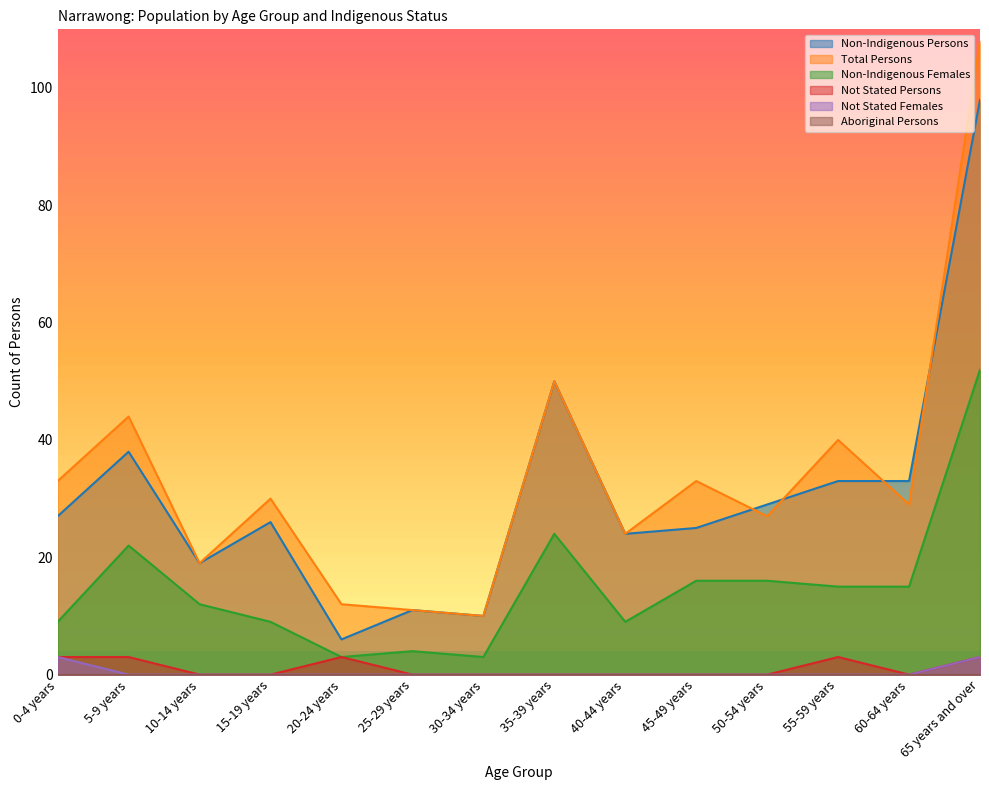

At which category is the sum across all series the highest?

65 years and over